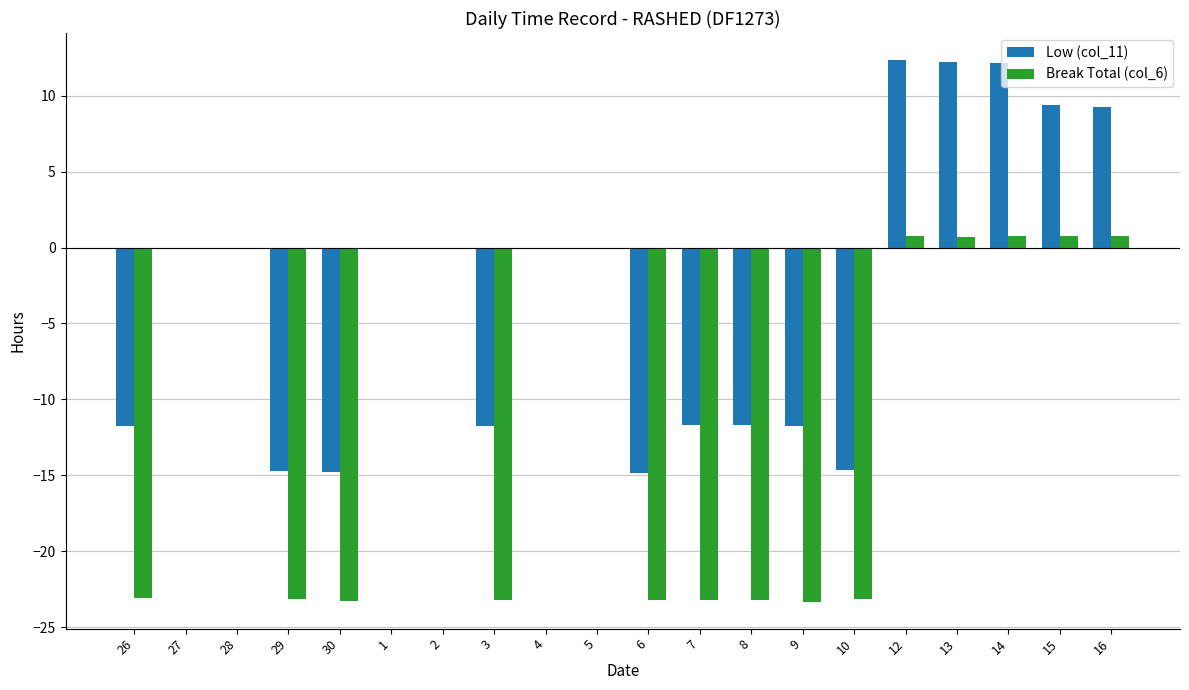

Between 27 and 30, which series saw the biggest shift?

Break Total (col_6)